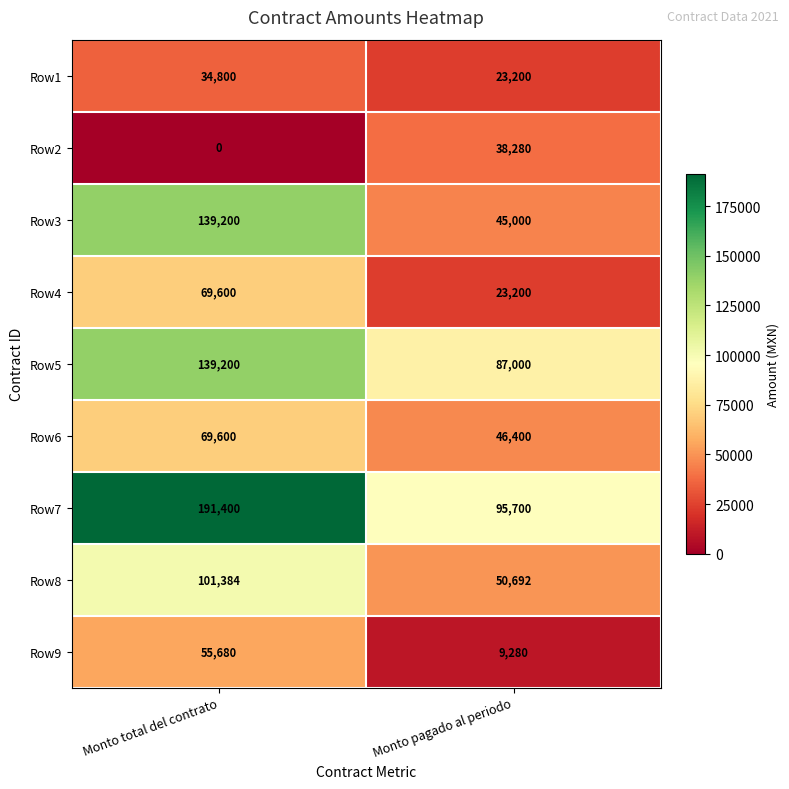

What is the difference between the Row6 values at Monto total del contrato and Monto pagado al periodo?

23200